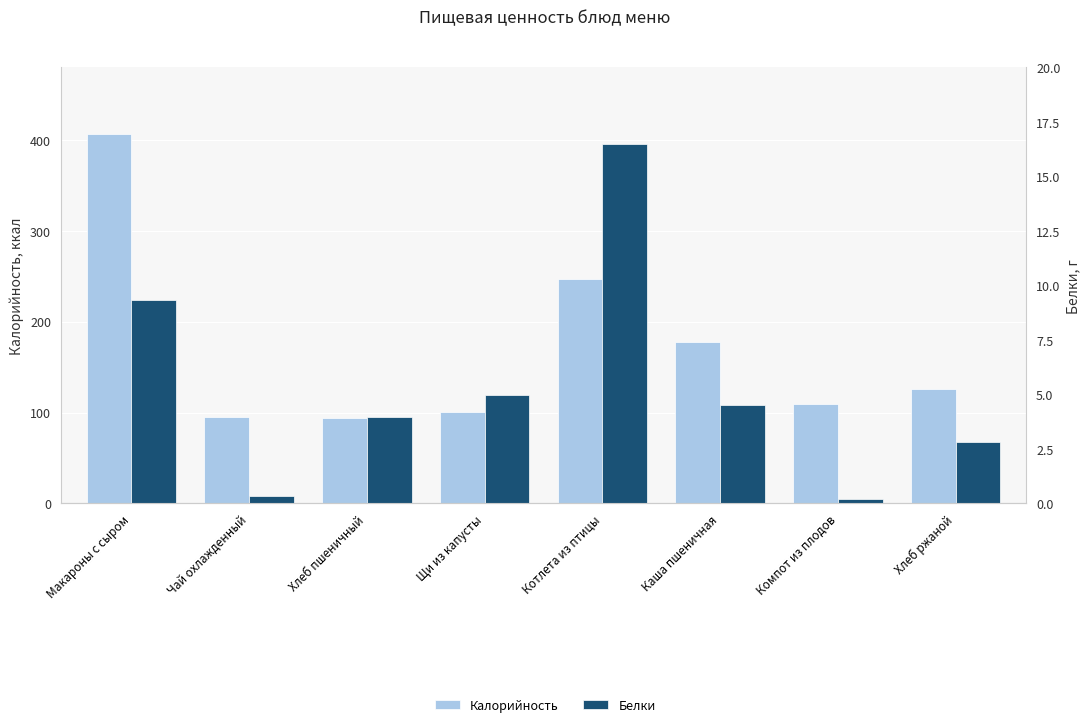

Which category has the lowest value across all series?

Компот из плодов